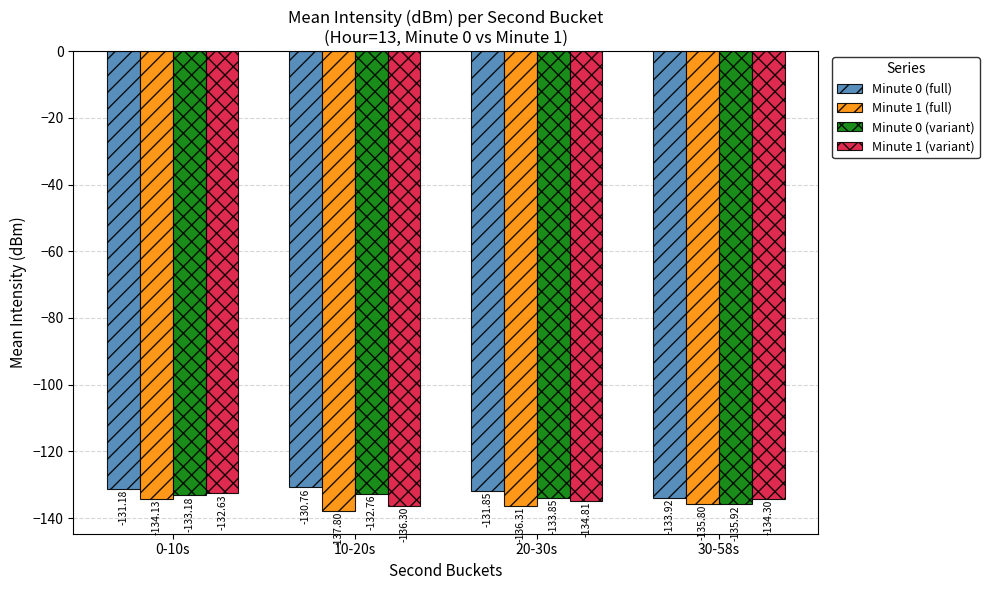

Reading right to left, what are all the values shown in this chart?

Minute 0 (full): 30-58s=-133.9	20-30s=-131.8	10-20s=-130.8	0-10s=-131.2
Minute 1 (full): 30-58s=-135.8	20-30s=-136.3	10-20s=-137.8	0-10s=-134.1
Minute 0 (variant): 30-58s=-135.9	20-30s=-133.8	10-20s=-132.8	0-10s=-133.2
Minute 1 (variant): 30-58s=-134.3	20-30s=-134.8	10-20s=-136.3	0-10s=-132.6